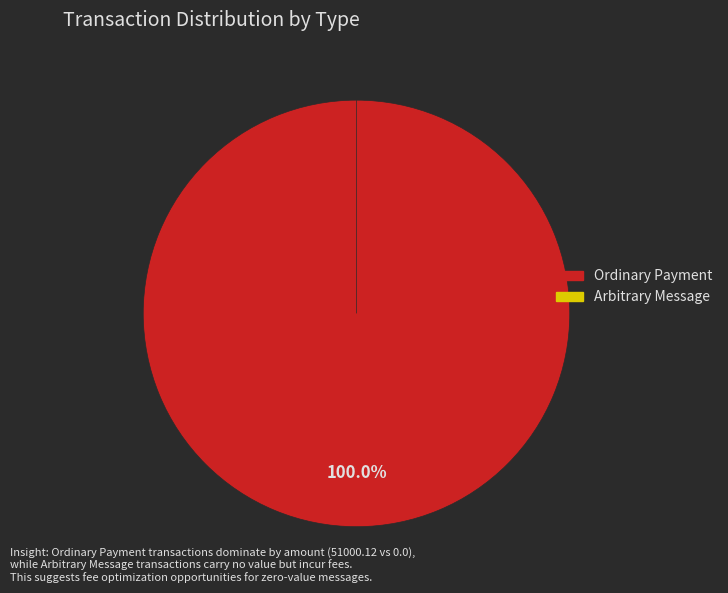

The Arbitrary Message slice represents 13% of the pie. True or false?

False